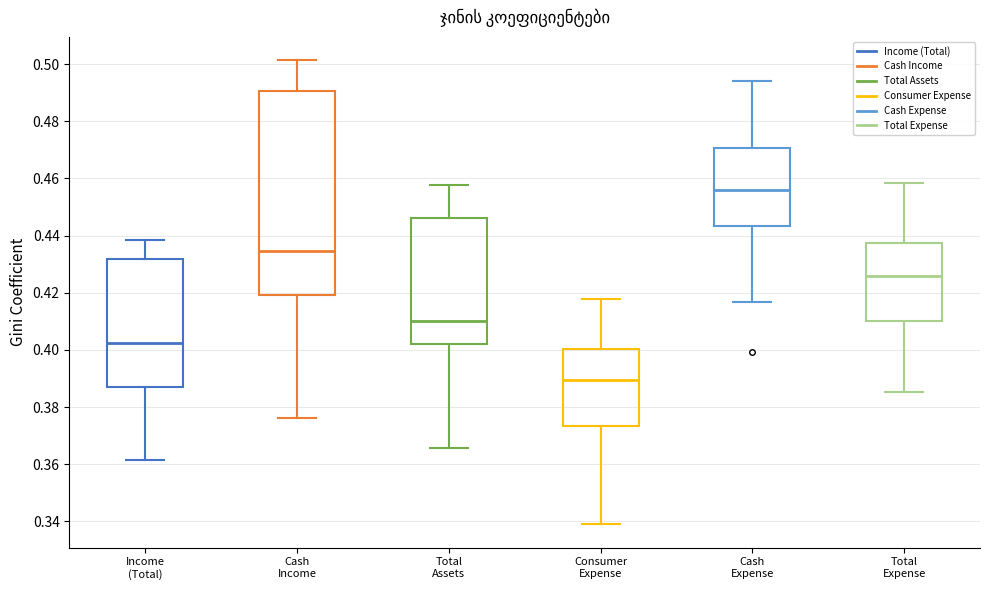

Which box is the tallest, from its lower edge to its upper edge?

Cash Income